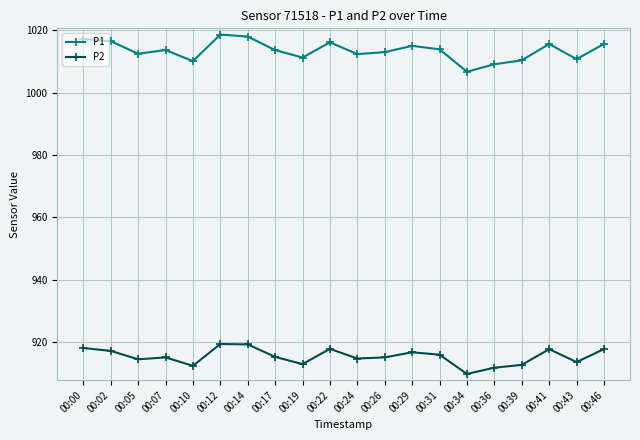

True or false: P1 has more than 1 interior local peaks.

True